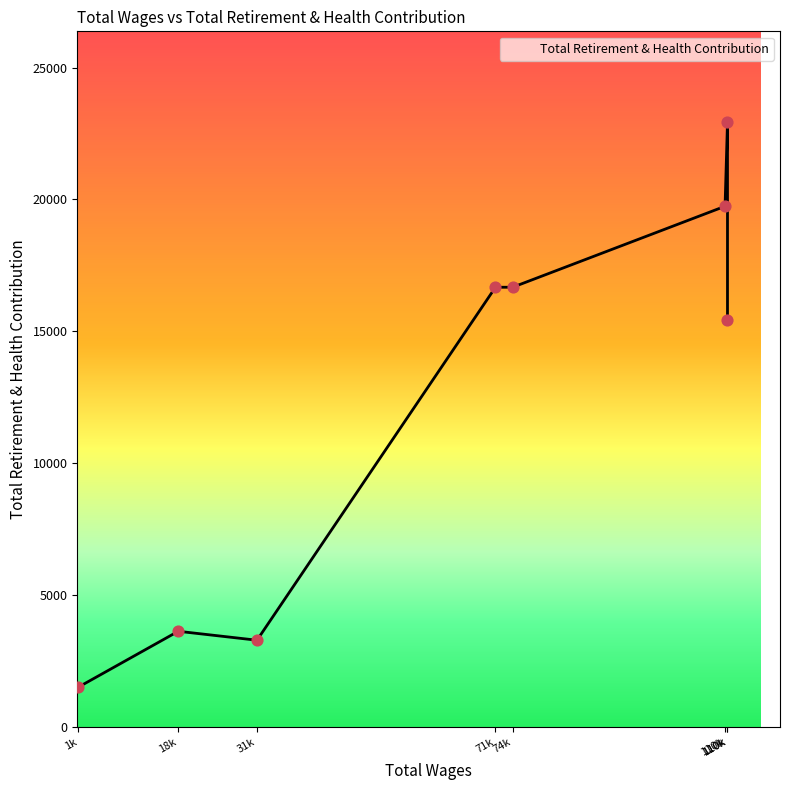

Which has a higher value, 18035.0 or 110042.0?

110042.0